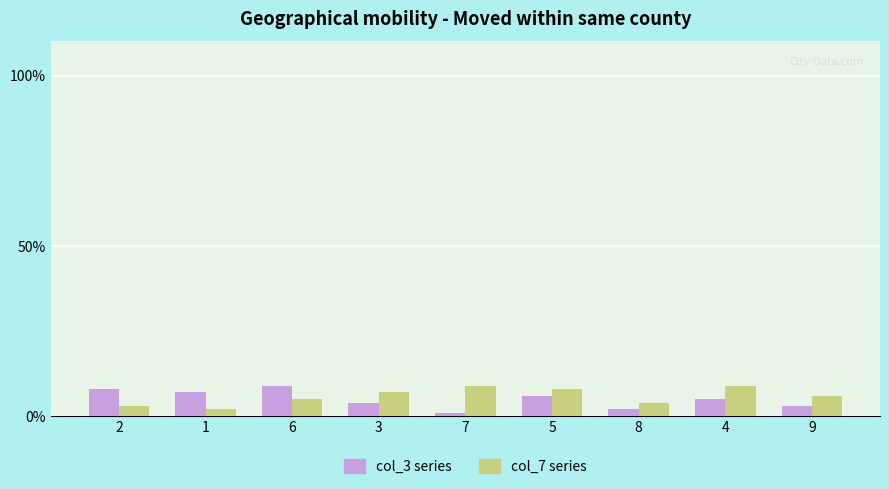

Reading right to left, what are all the values shown in this chart?

col_3 series: 3	5	2	6	1	4	9	7	8
col_7 series: 6	9	4	8	9	7	5	2	3